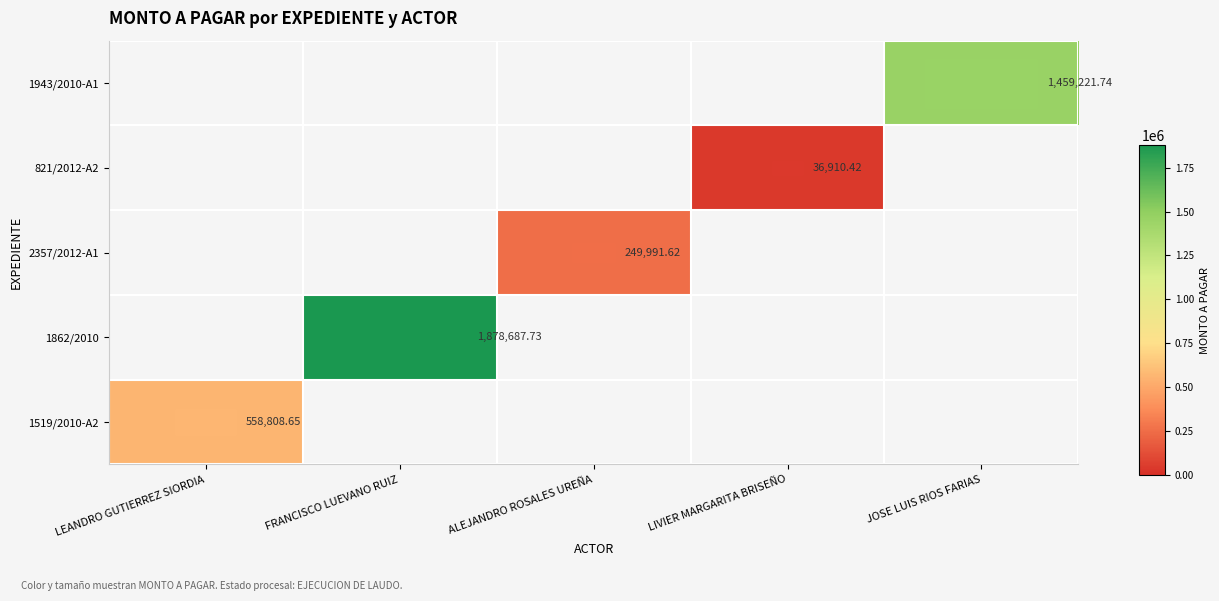

List the labels in order of 1862/2010 value, largest first.

FRANCISCO LUEVANO RUIZ, LEANDRO GUTIERREZ SIORDIA, ALEJANDRO ROSALES UREÑA, LIVIER MARGARITA BRISEÑO, JOSE LUIS RIOS FARIAS